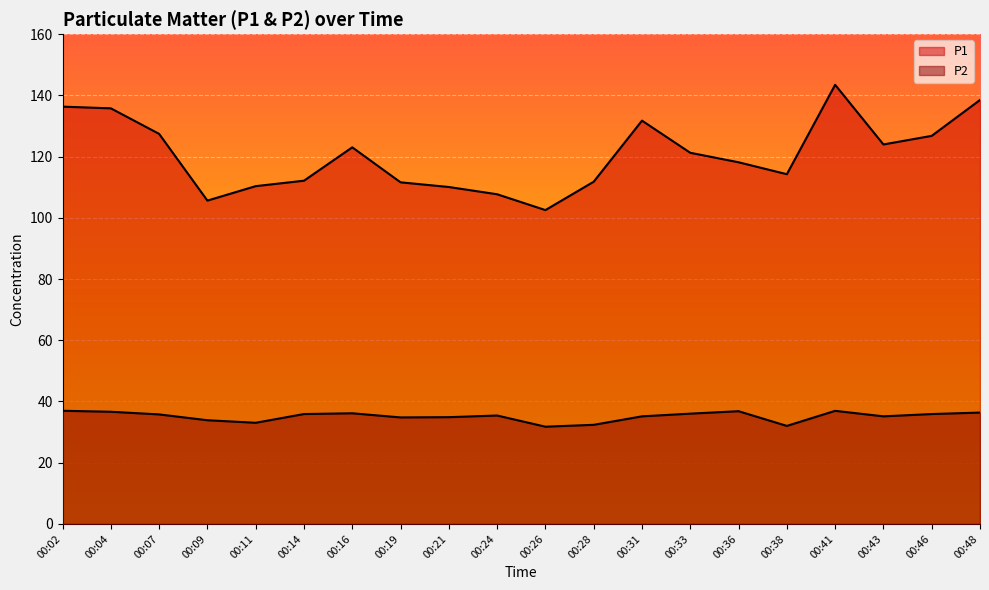

Reading left to right, extract all data points from this chart.

P1: 00:02=136.3	00:04=135.8	00:07=127.4	00:09=105.6	00:11=110.3	00:14=112.1	00:16=123.0	00:19=111.6	00:21=110.1	00:24=107.7	00:26=102.5	00:28=111.8	00:31=131.8	00:33=121.2	00:36=118.2	00:38=114.2	00:41=143.4	00:43=124.0	00:46=126.8	00:48=138.5
P2: 00:02=37.0	00:04=36.6	00:07=35.8	00:09=33.9	00:11=33.0	00:14=35.9	00:16=36.1	00:19=34.8	00:21=34.9	00:24=35.4	00:26=31.8	00:28=32.4	00:31=35.1	00:33=36.0	00:36=36.8	00:38=32.0	00:41=37.0	00:43=35.1	00:46=35.9	00:48=36.4